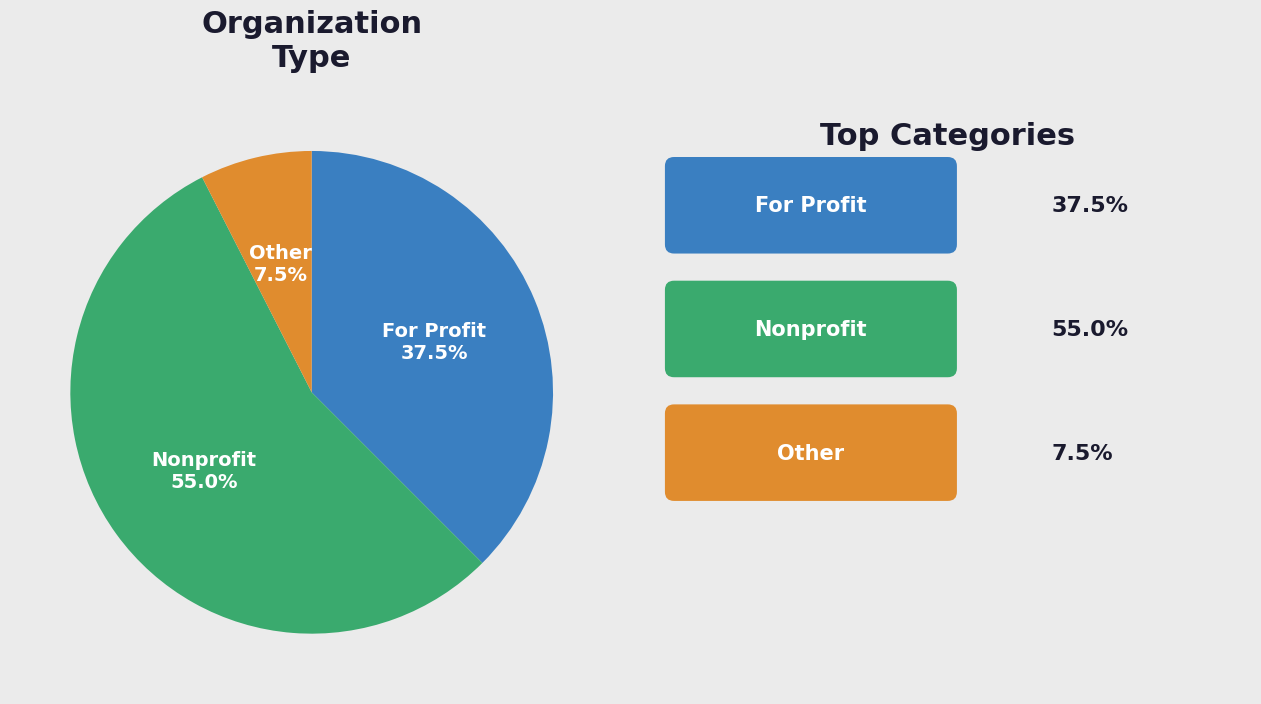

Is there any slice that represents more than half of the pie?

Yes